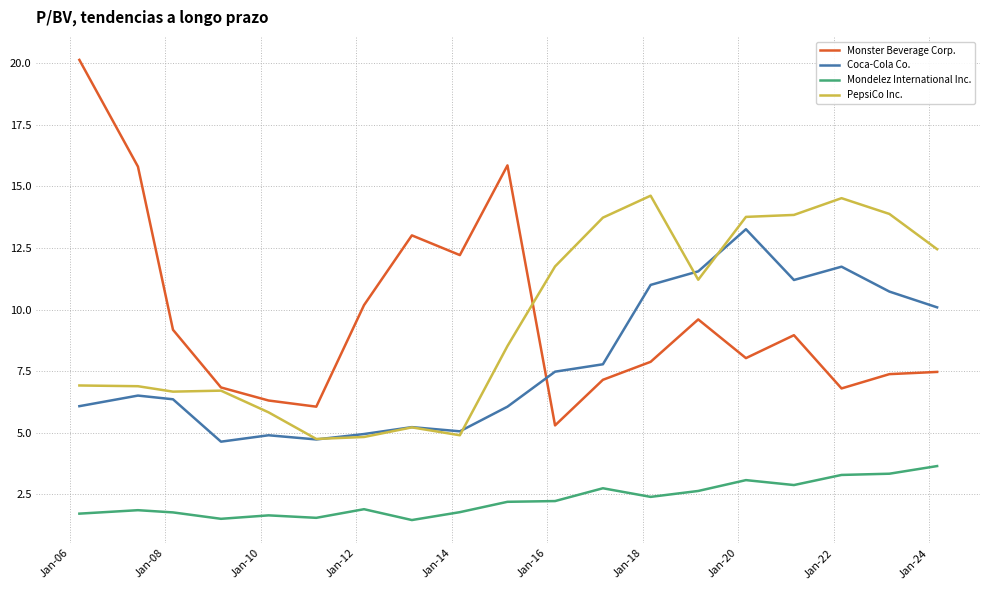

How many interior local valleys does the PepsiCo Inc. series have?

4